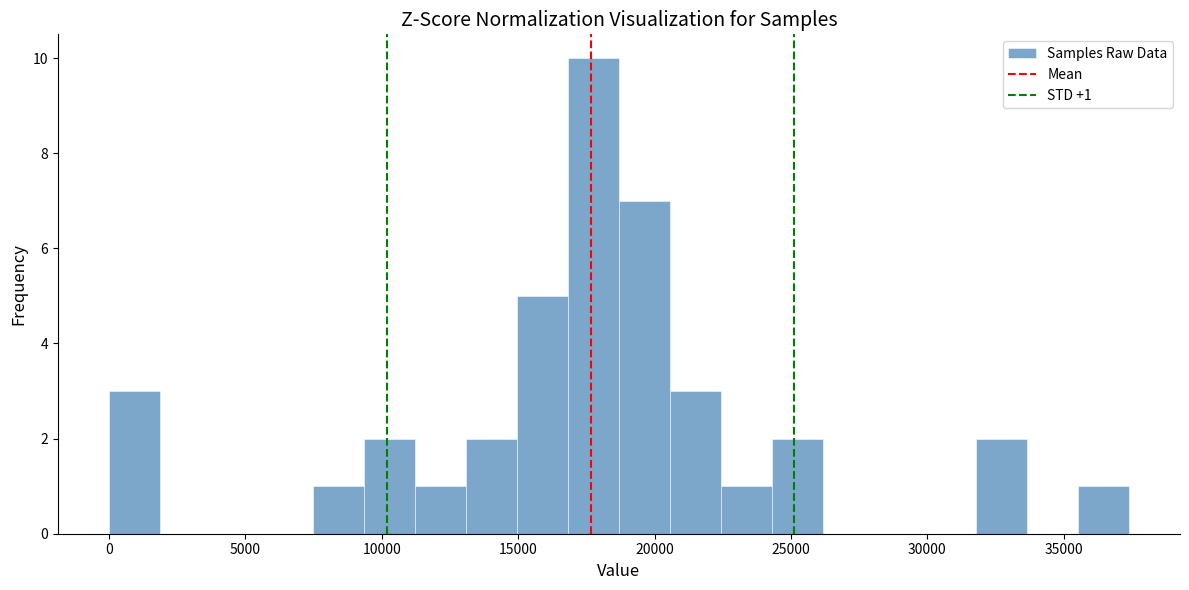

Read against the x-axis, roughly where is the centre of the tallest bar?

18000